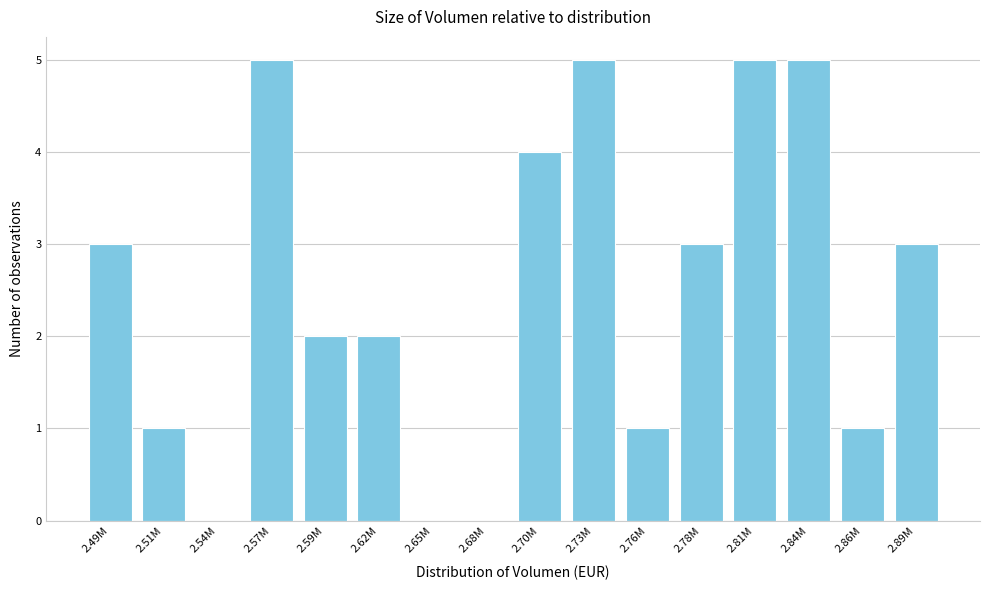

Reading left to right, extract all data points from this chart.

2.49M=3	2.51M=1	2.54M=0	2.57M=5	2.59M=2	2.62M=2	2.65M=0	2.68M=0	2.70M=4	2.73M=5	2.76M=1	2.78M=3	2.81M=5	2.84M=5	2.86M=1	2.89M=3